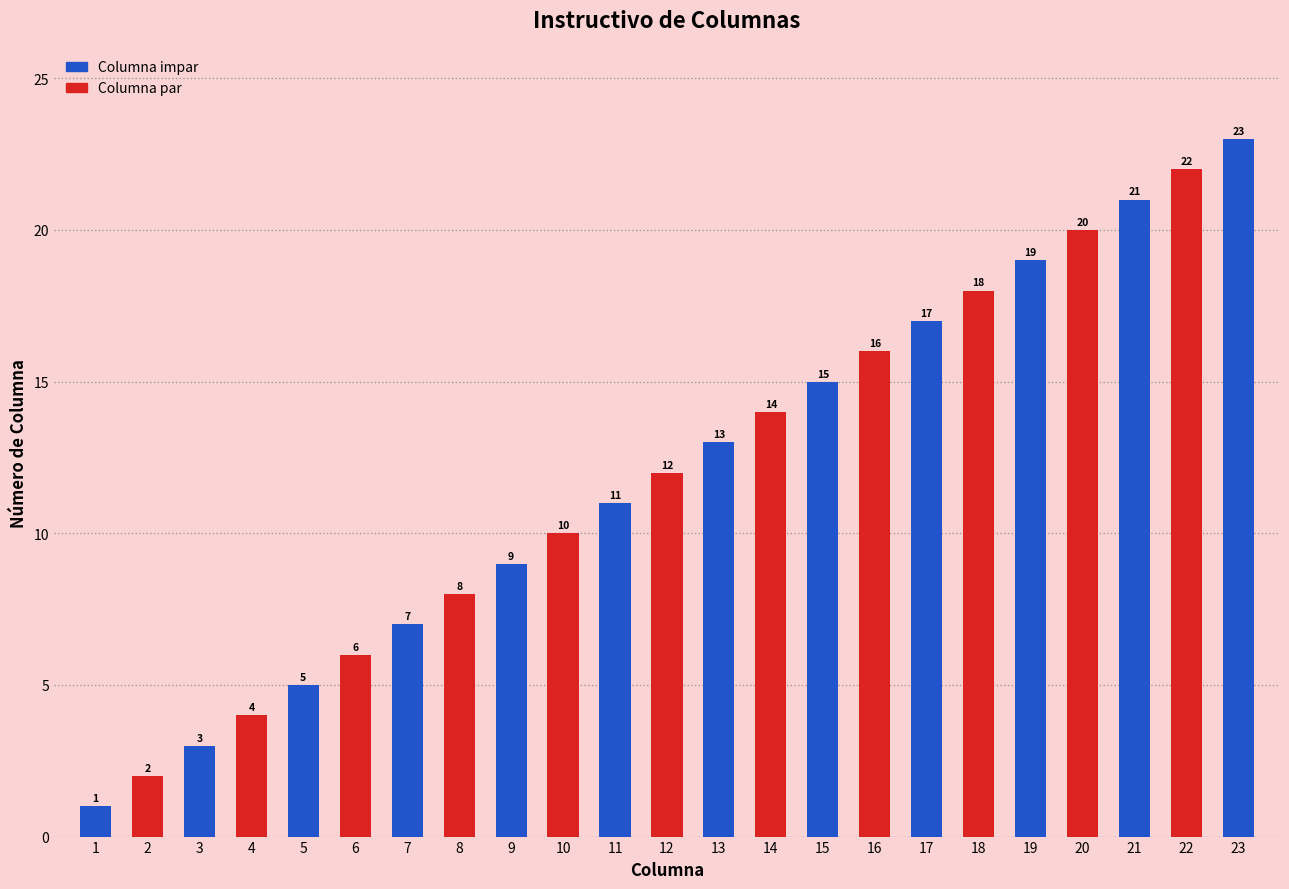

Count the number of data series in this chart.

1